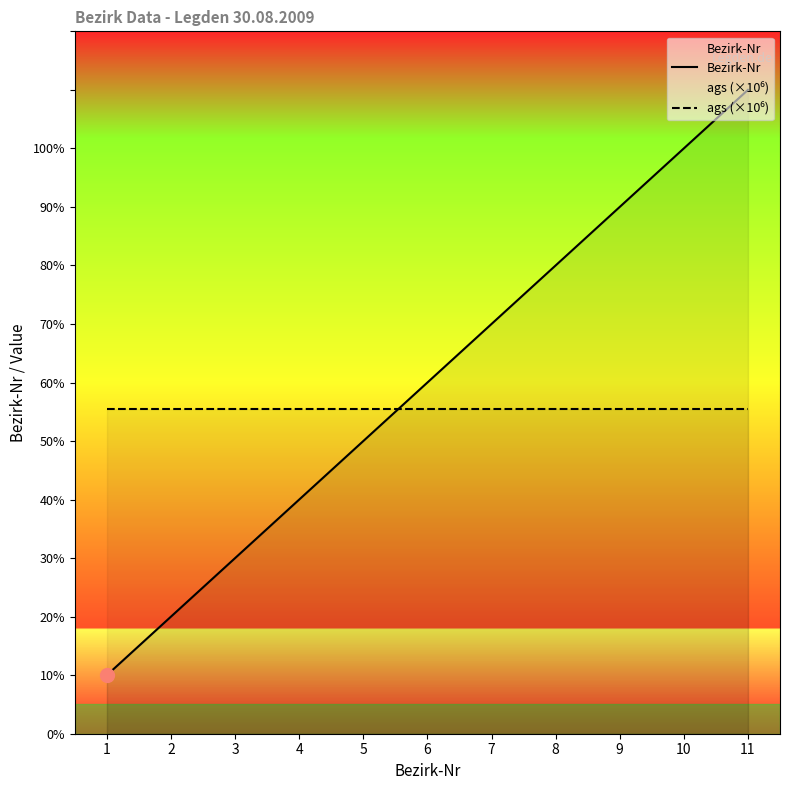

How many times do Bezirk-Nr and ags (×10⁶) cross each other?

1